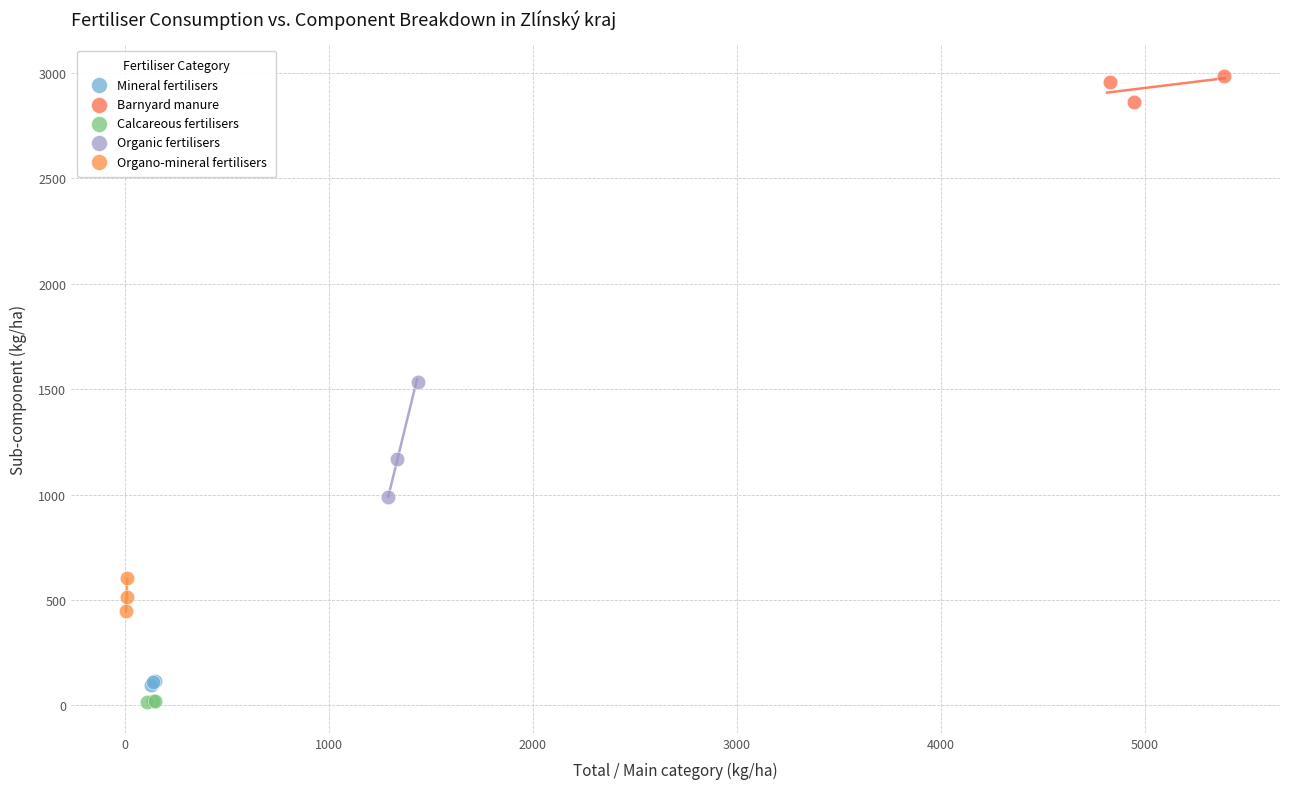

Which series reaches the maximum Y coordinate?

Barnyard manure